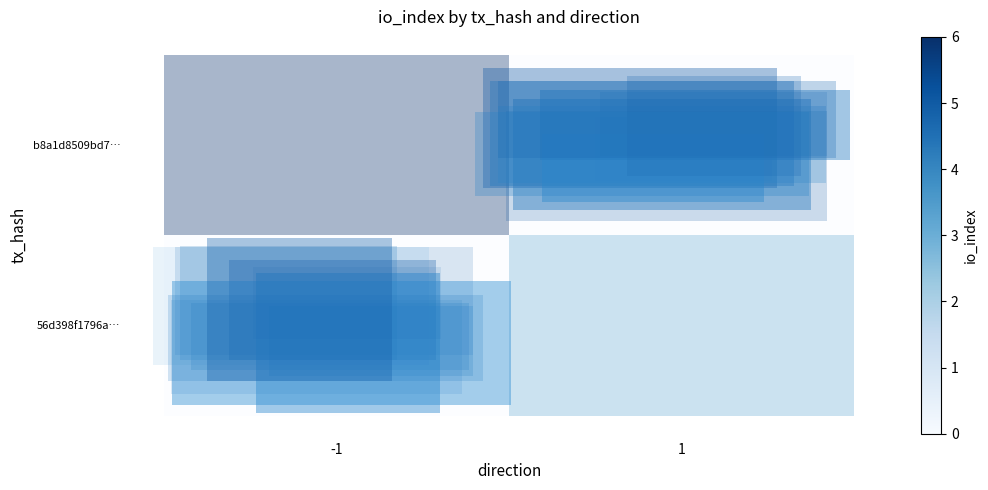

What is the difference between the maximum and minimum values in the b8a1d8509bd7… series?

6